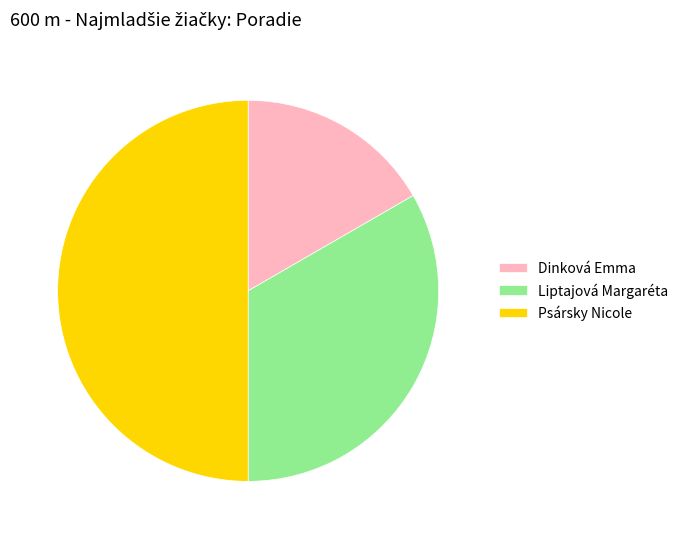

Does Liptajová Margaréta account for over 50% of the chart?

No